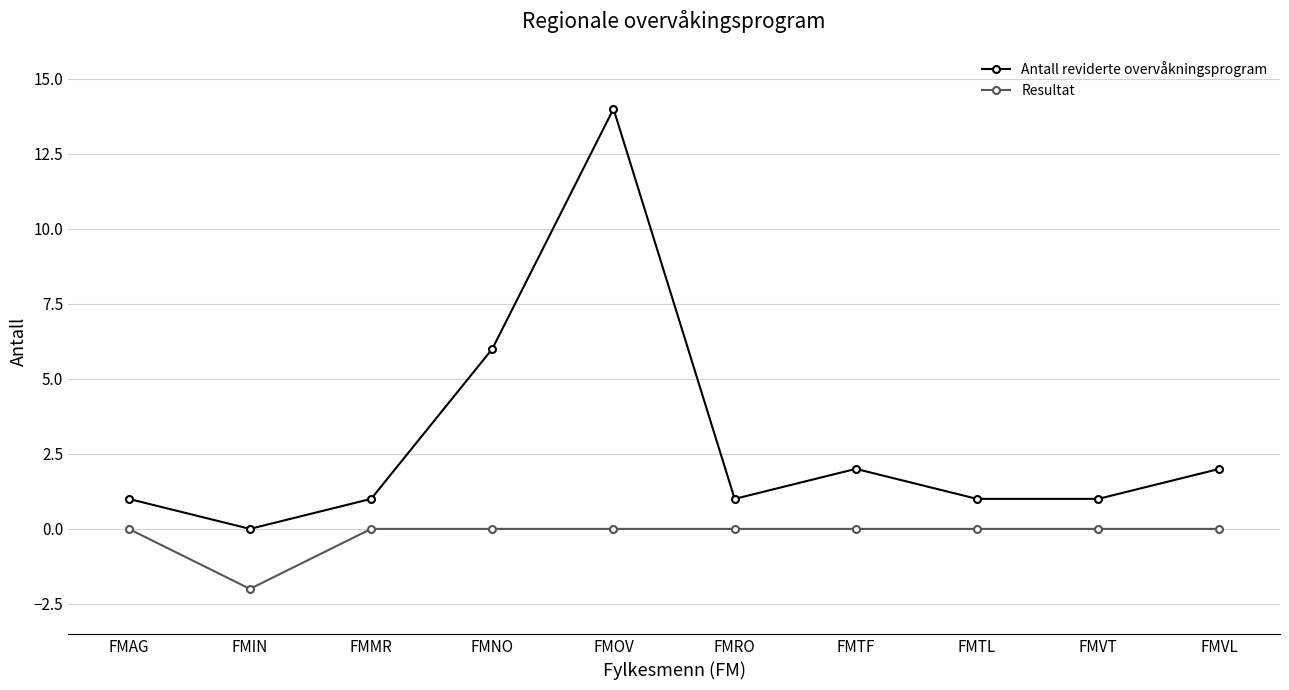

How many interior local peaks does the Antall reviderte overvåkningsprogram series have?

2